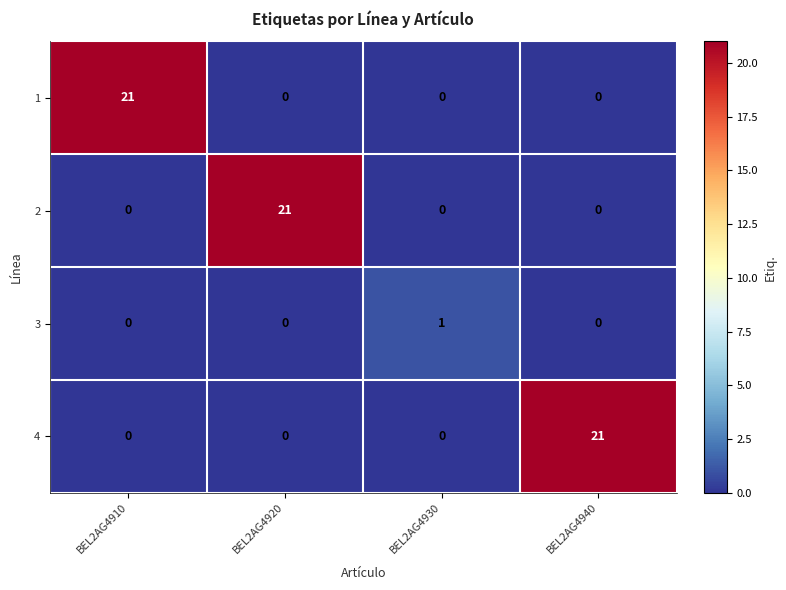

How many categories are shown in the chart?

4